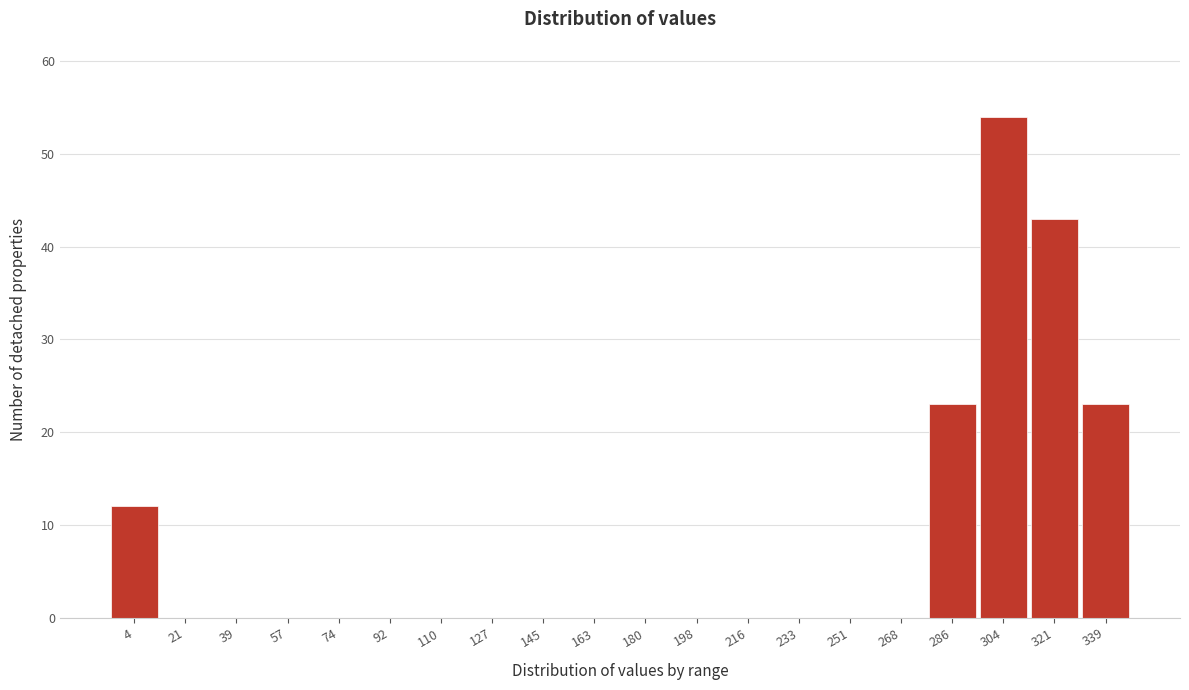

Reading left to right, extract all data points from this chart.

4=12	21=0	39=0	57=0	74=0	92=0	110=0	127=0	145=0	163=0	180=0	198=0	216=0	233=0	251=0	268=0	286=23	304=54	321=43	339=23